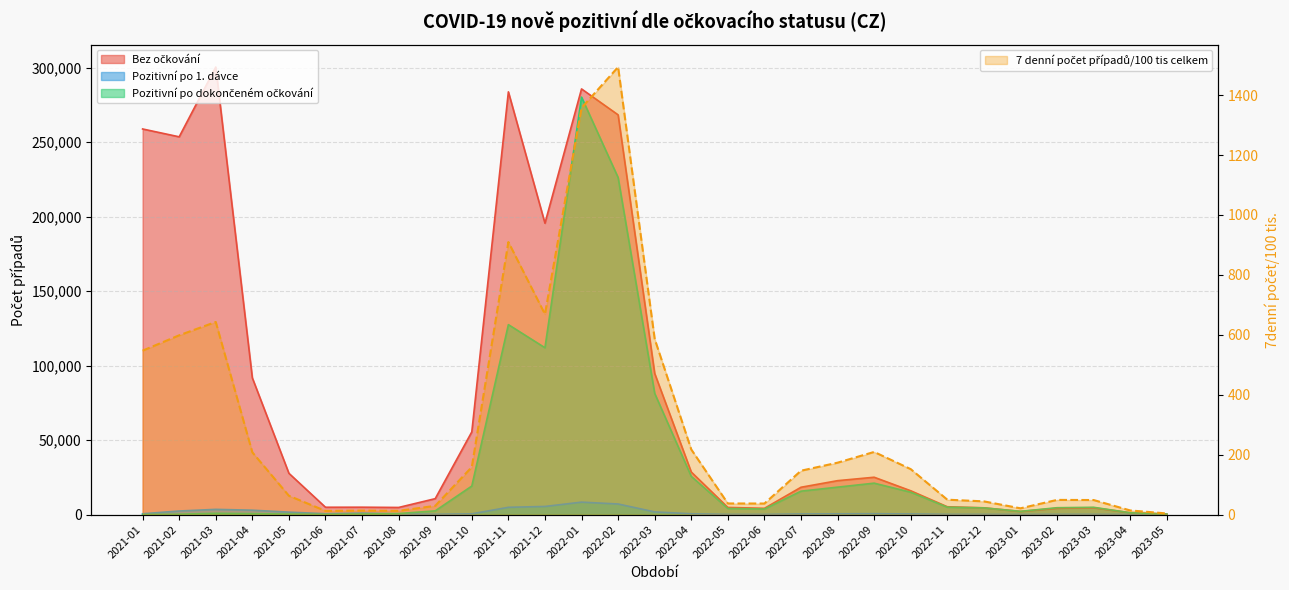

Does the chart display data point markers on the line(s)?

No